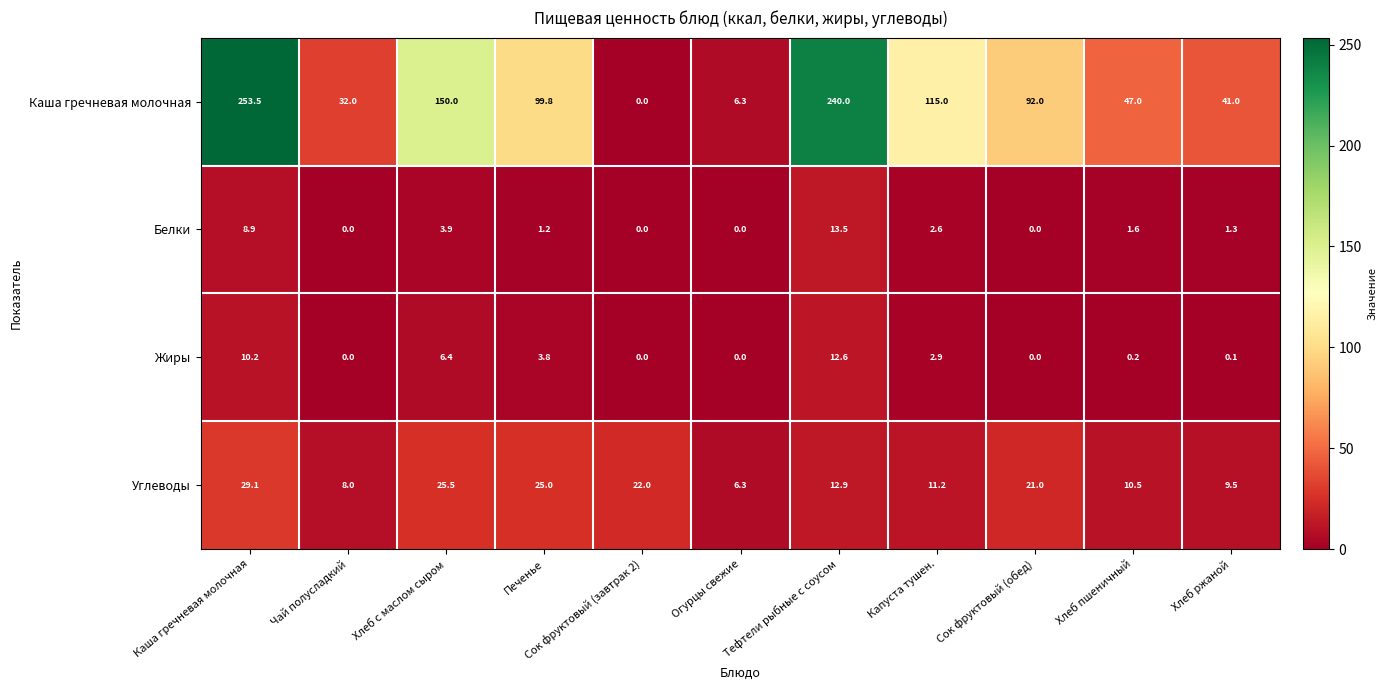

The value of Жиры at Хлеб с маслом сыром is 11.4. True or false?

False